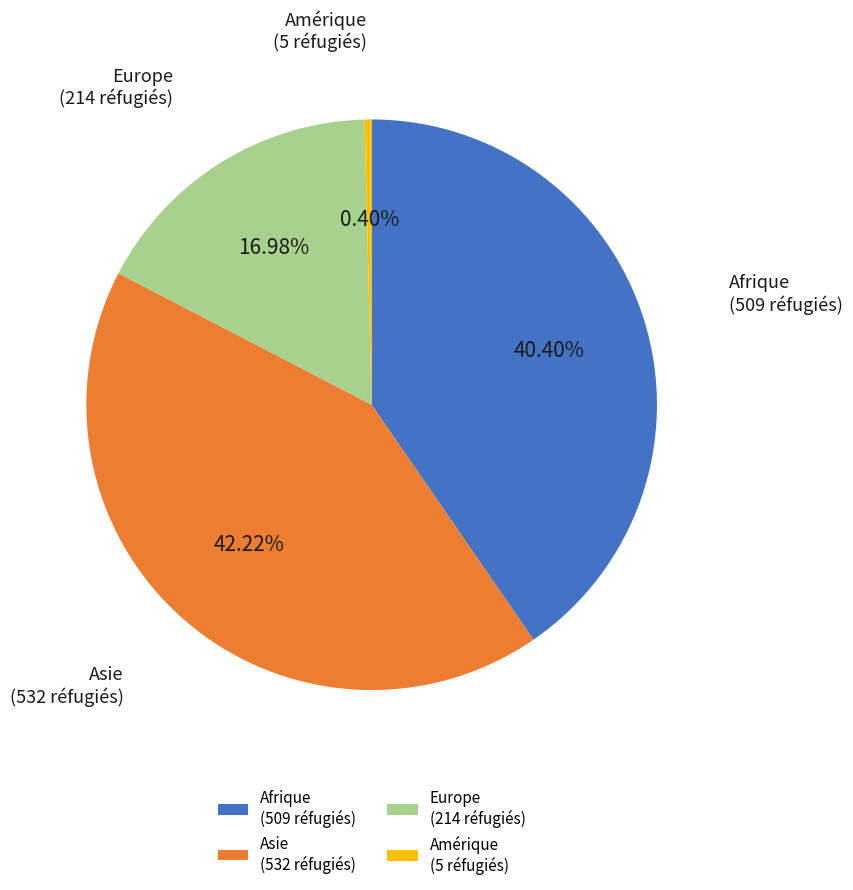

Does Europe represent more than half of the total?

No